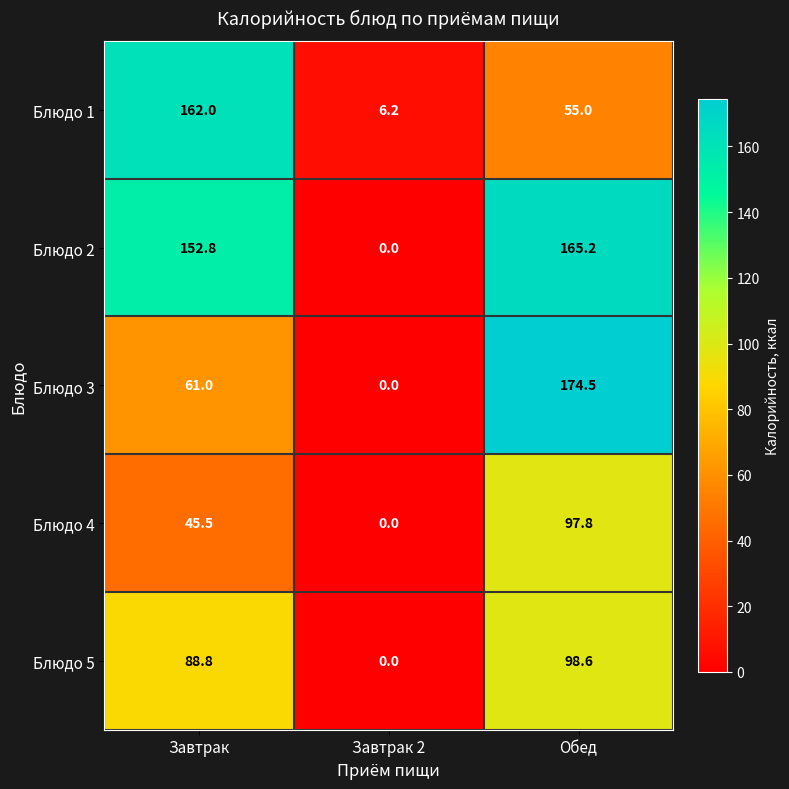

Reading left to right, list all the values displayed in this chart.

Блюдо 1: Завтрак=162.0	Завтрак 2=6.2	Обед=55.0
Блюдо 2: Завтрак=152.8	Завтрак 2=0.0	Обед=165.2
Блюдо 3: Завтрак=61.0	Завтрак 2=0.0	Обед=174.5
Блюдо 4: Завтрак=45.5	Завтрак 2=0.0	Обед=97.8
Блюдо 5: Завтрак=88.8	Завтрак 2=0.0	Обед=98.6